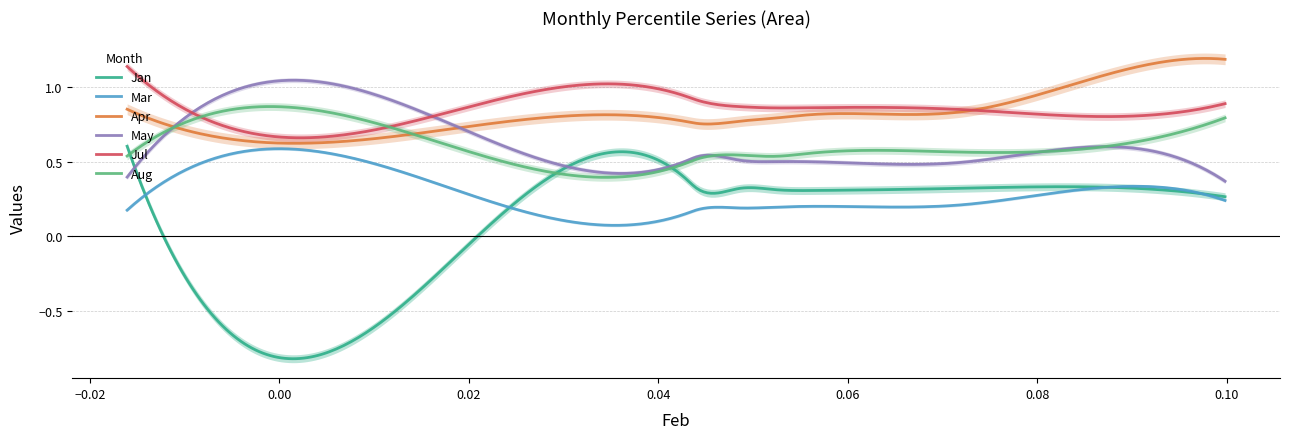

True or false: Apr and Jan cross at least once.

False